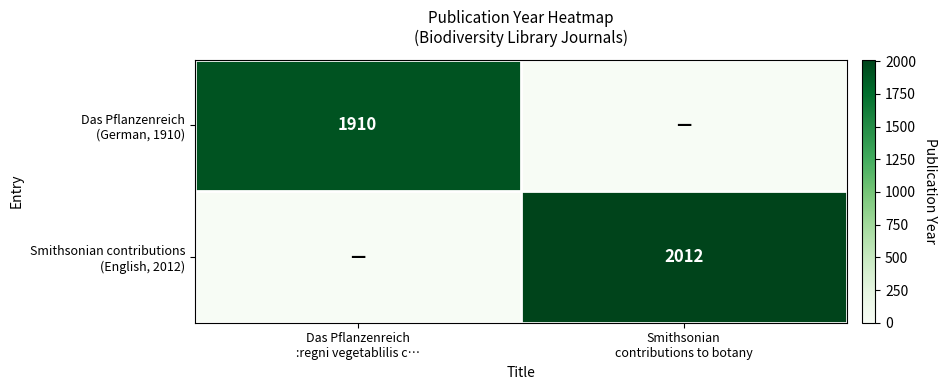

How many series are shown in this chart?

2